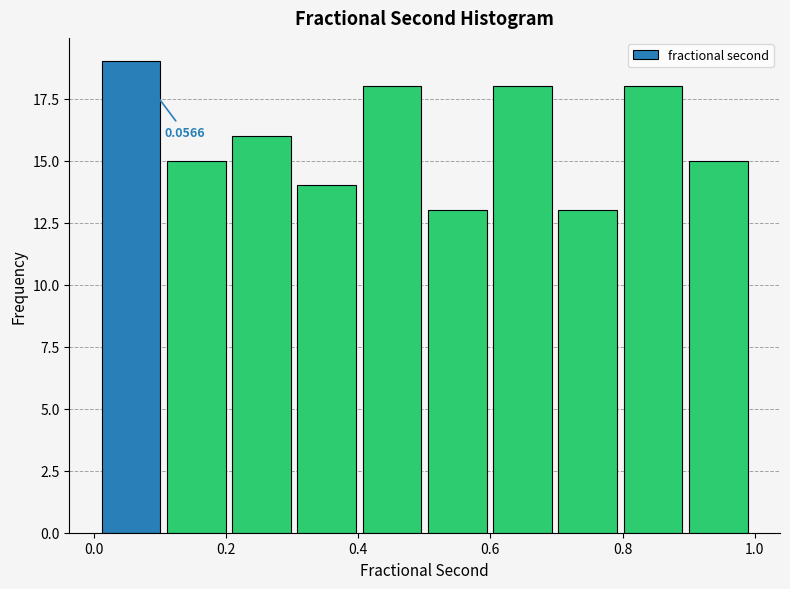

Which range on the x-axis has the tallest bar?

0.0 to 0.1